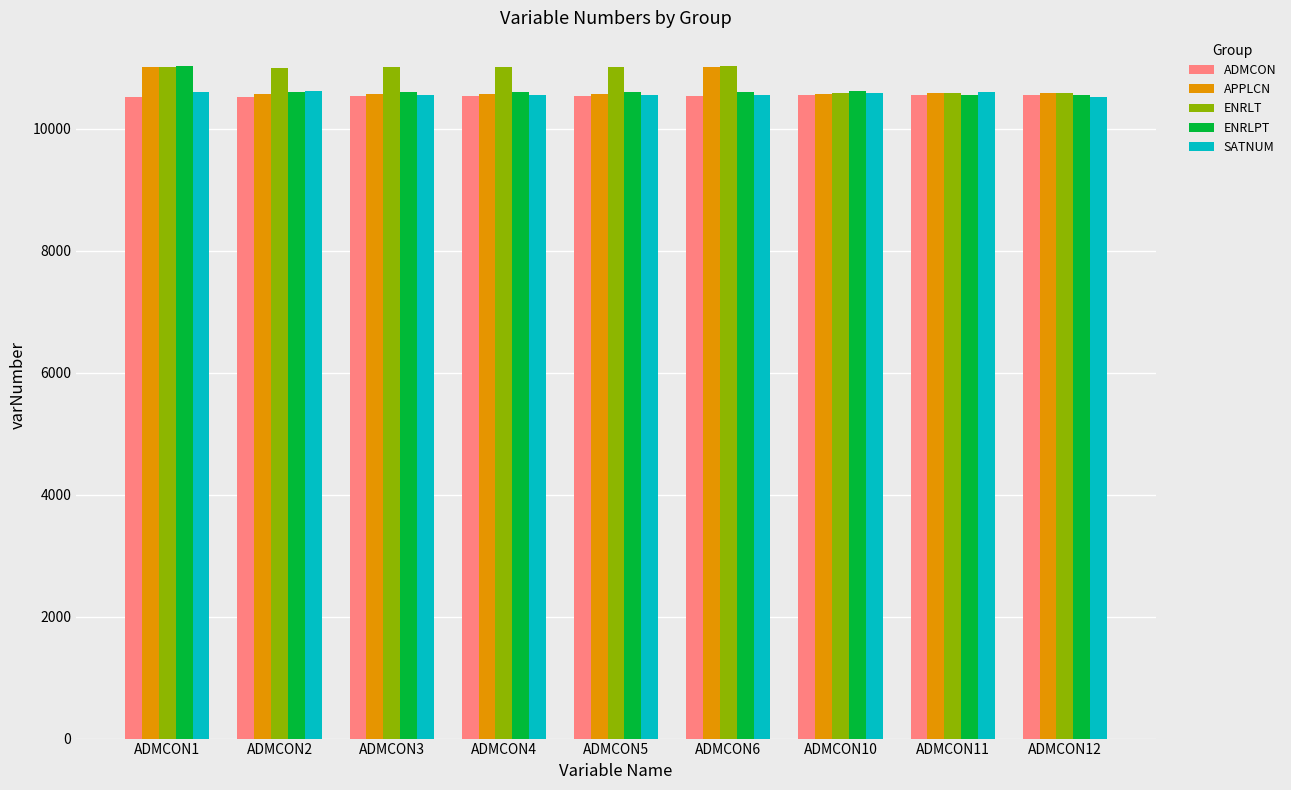

What is the spread (max minus min) of values at ADMCON12?

68